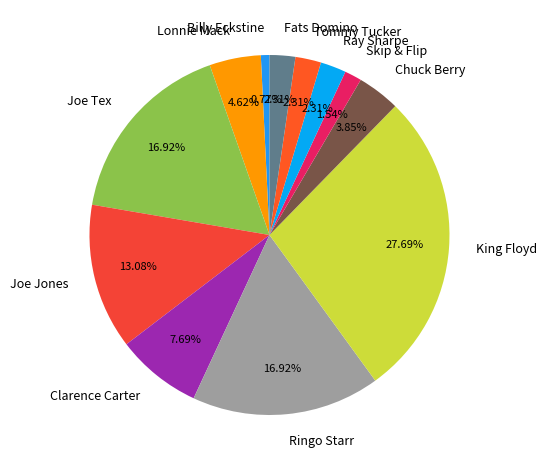

The Billy Eckstine slice represents 11% of the pie. True or false?

False